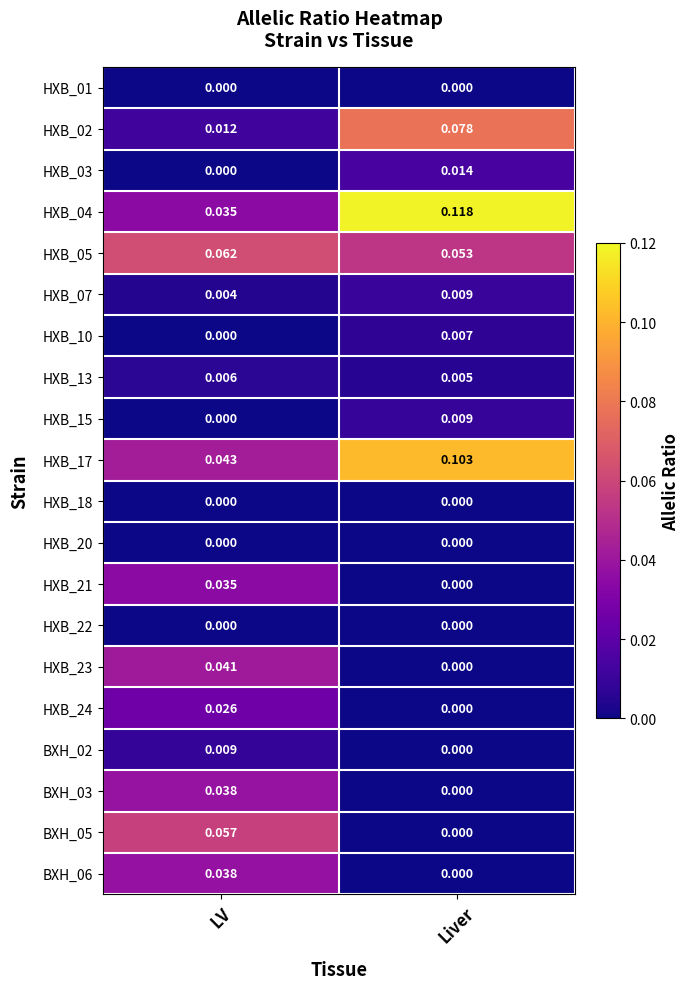

Rank the categories by HXB_04 value from highest to lowest.

Liver, LV